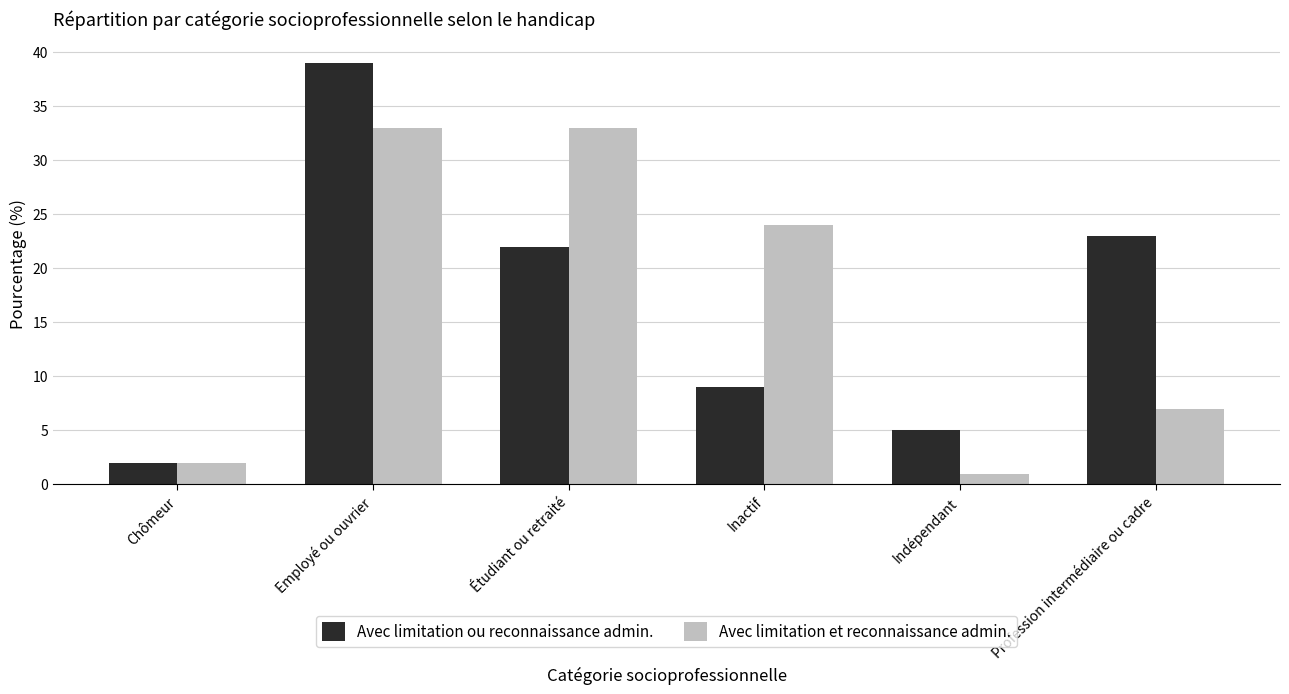

Where is Avec limitation et reconnaissance admin. nearest to the value 17?

Inactif